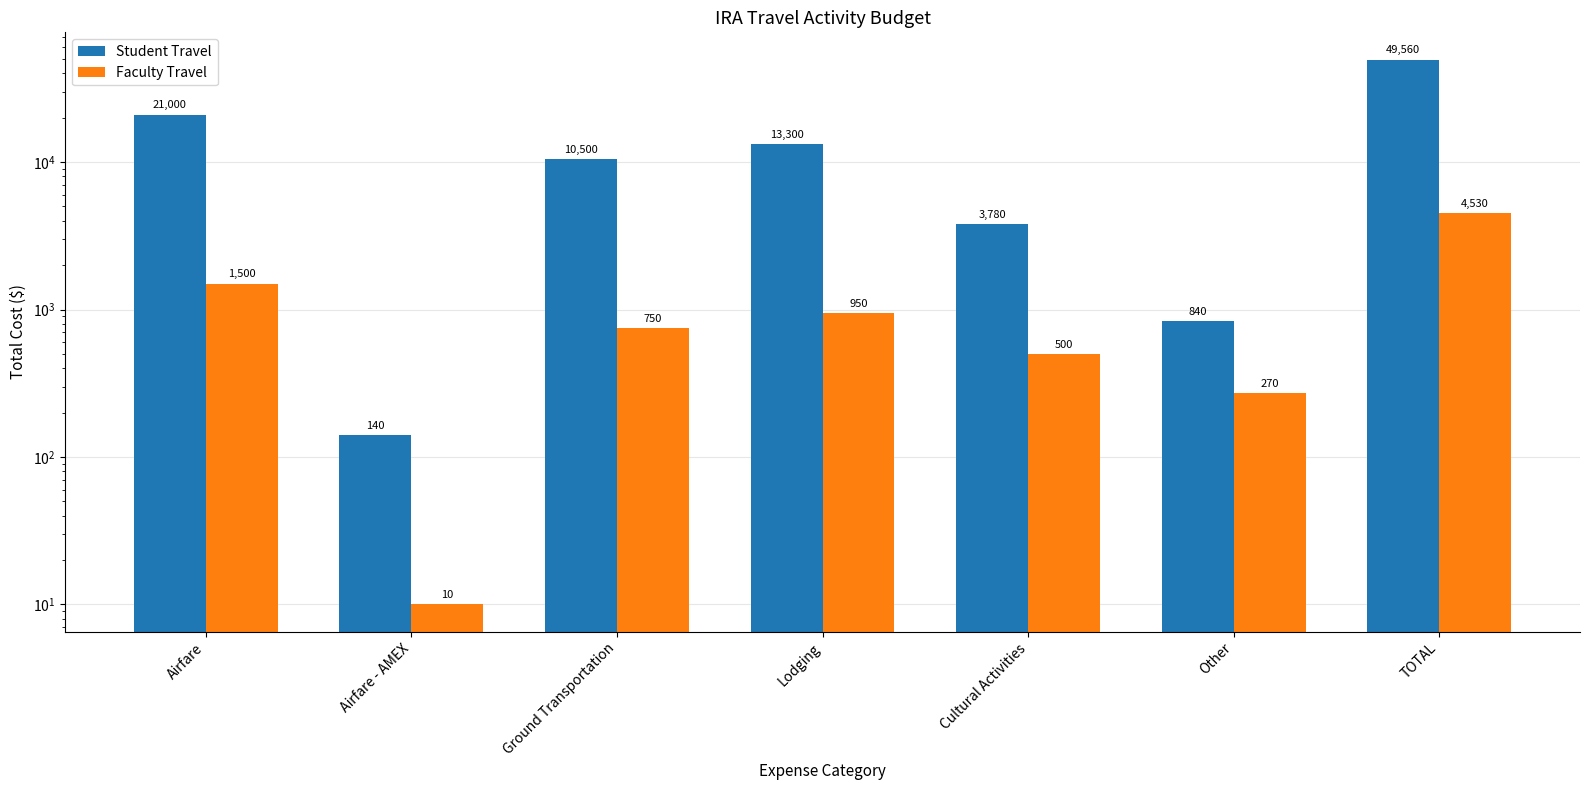

Between Other and Airfare - AMEX, which is larger?

Other